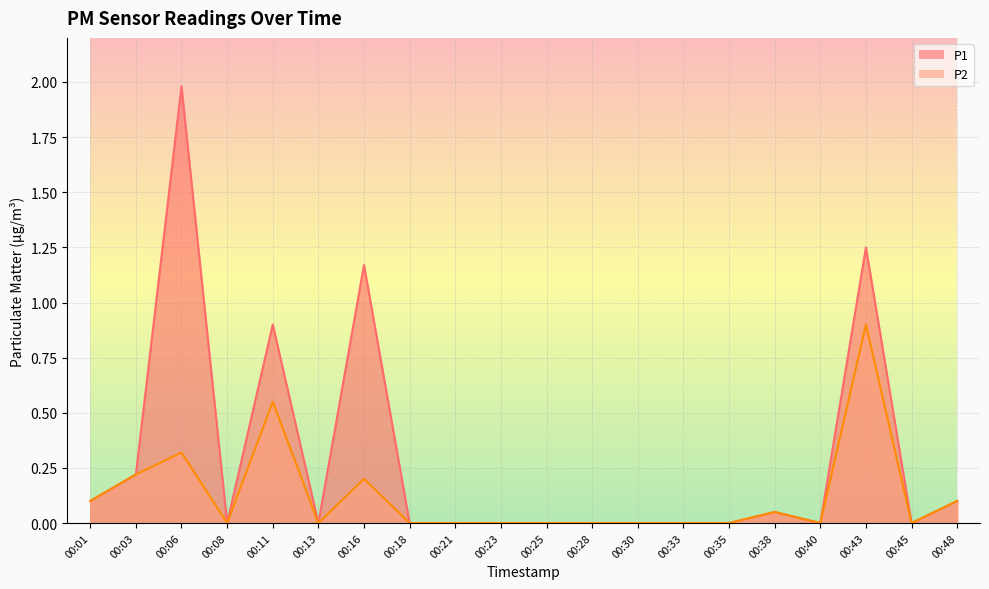

What is the value of the P2 point at the 3rd from the left?

0.3